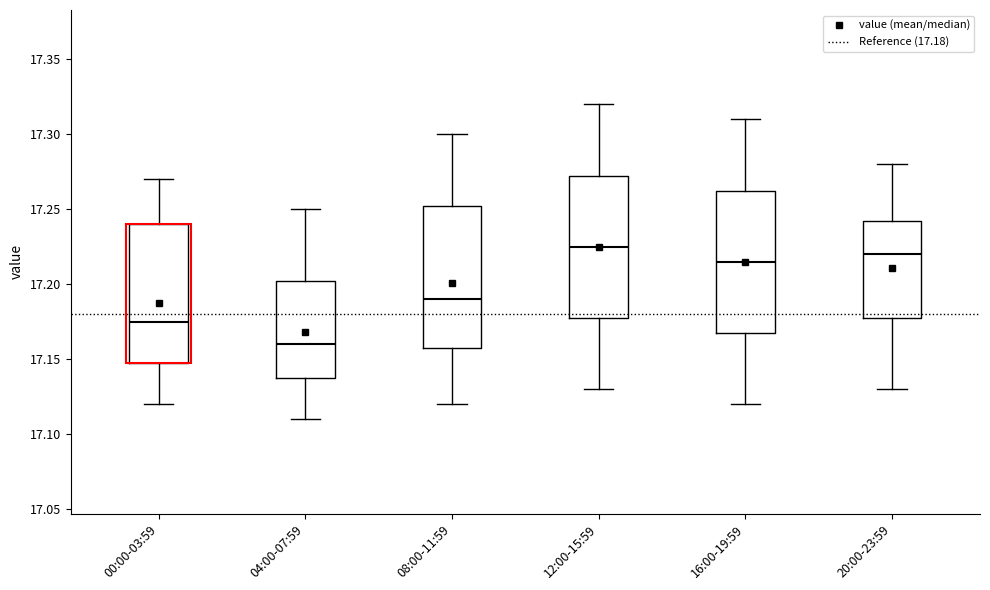

Reading left to right, read every box against the y-axis: the position of its median line, the range the box covers, and the ends of its whiskers. The values are not printed on the chart, so give them approximately, as read against the axis.

00:00-03:59: median 17.175, box 17.150 to 17.240, whiskers 17.120 to 17.270
04:00-07:59: median 17.160, box 17.140 to 17.205, whiskers 17.110 to 17.250
08:00-11:59: median 17.190, box 17.160 to 17.255, whiskers 17.120 to 17.300
12:00-15:59: median 17.225, box 17.180 to 17.275, whiskers 17.130 to 17.320
16:00-19:59: median 17.215, box 17.170 to 17.265, whiskers 17.120 to 17.310
20:00-23:59: median 17.220, box 17.180 to 17.245, whiskers 17.130 to 17.280